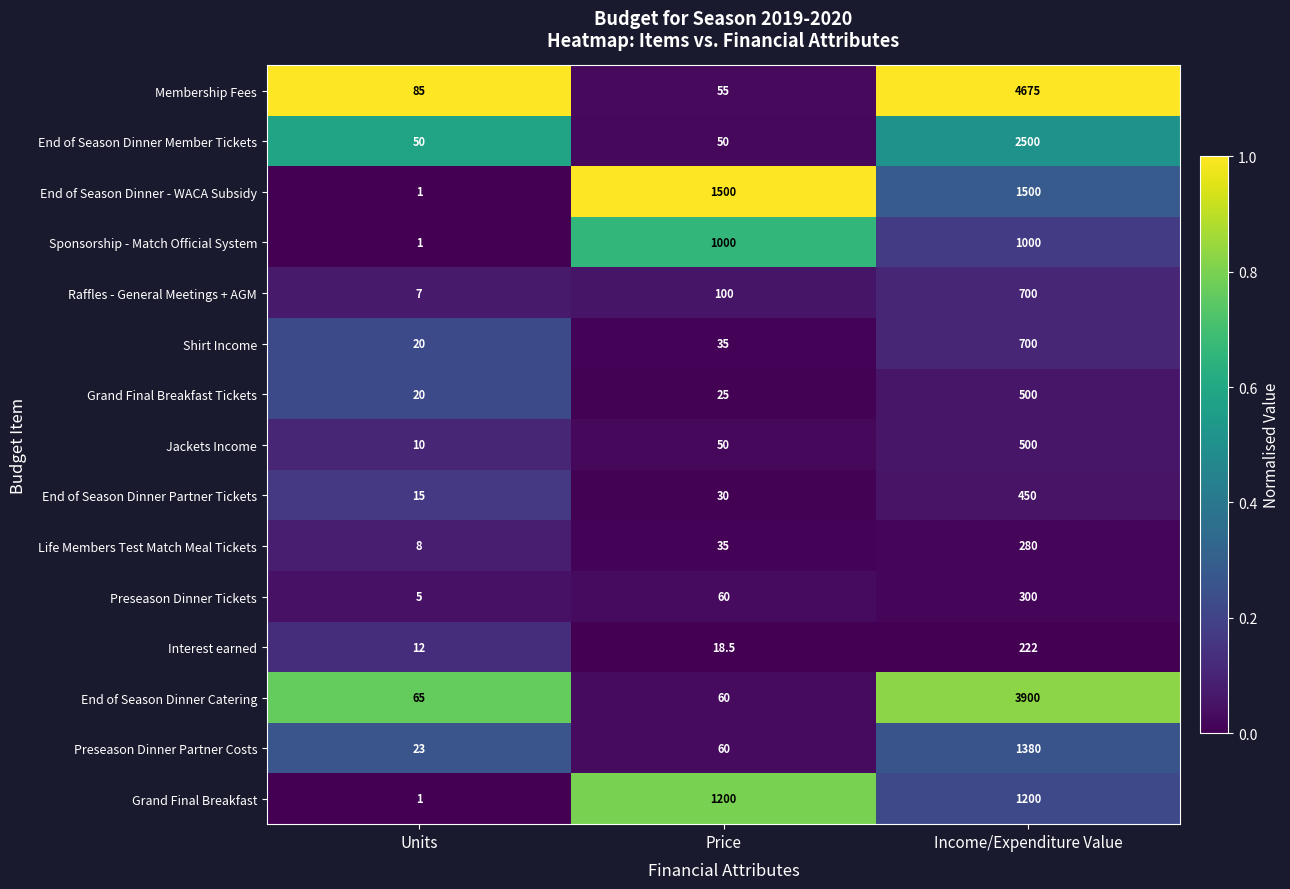

What is the difference between the highest and lowest values at Price?

1481.5